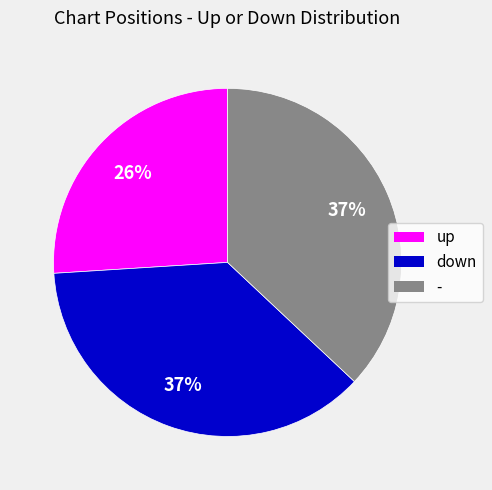

True or false: down accounts for 37% of the total.

True